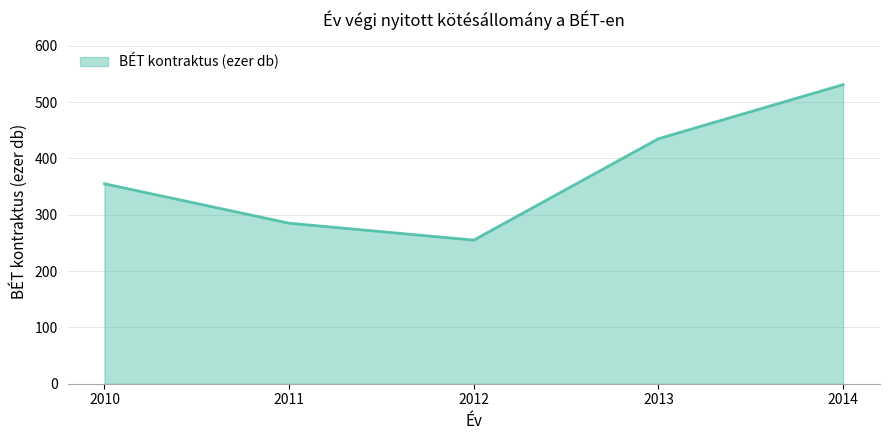

Does the chart display data point markers on the line(s)?

No